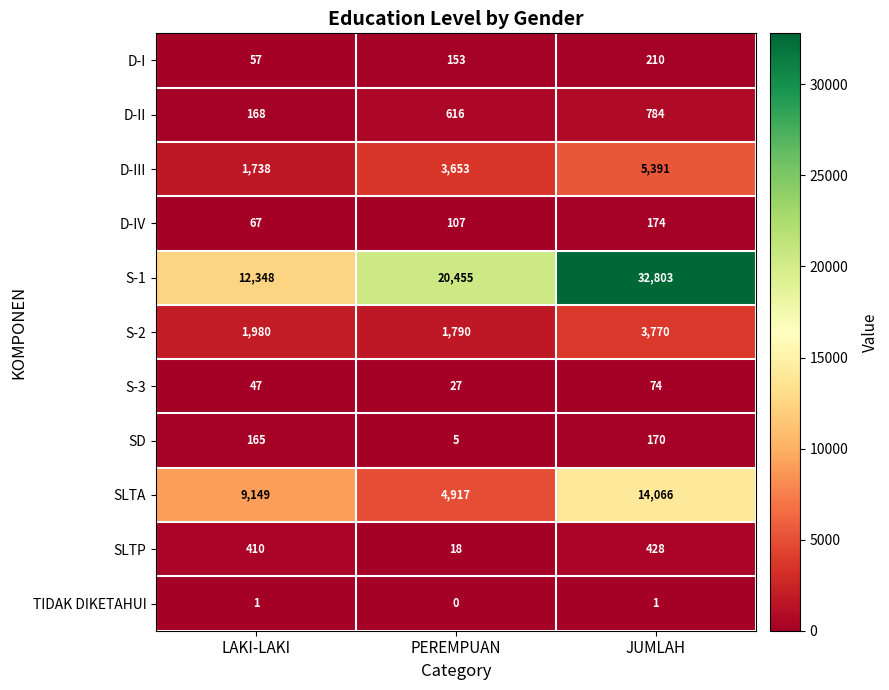

Between LAKI-LAKI and JUMLAH, which series saw the biggest shift?

S-1